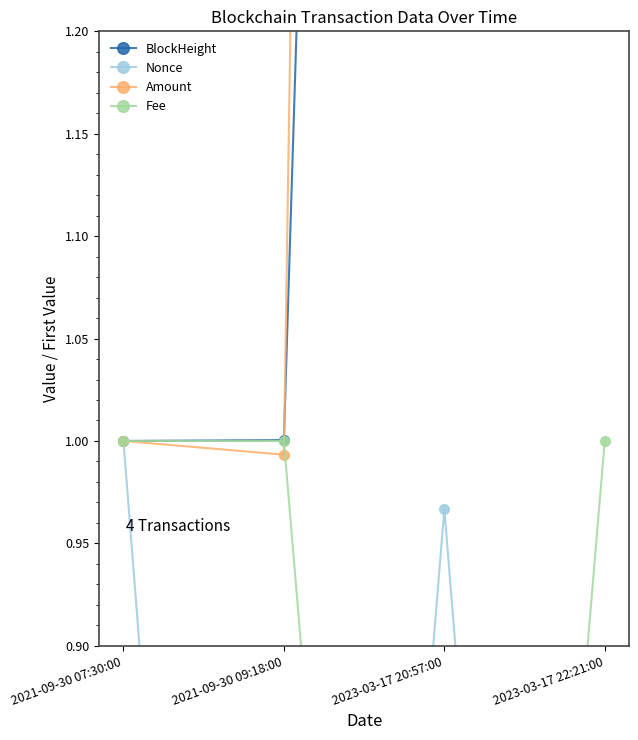

True or false: Amount and BlockHeight cross at least once.

True